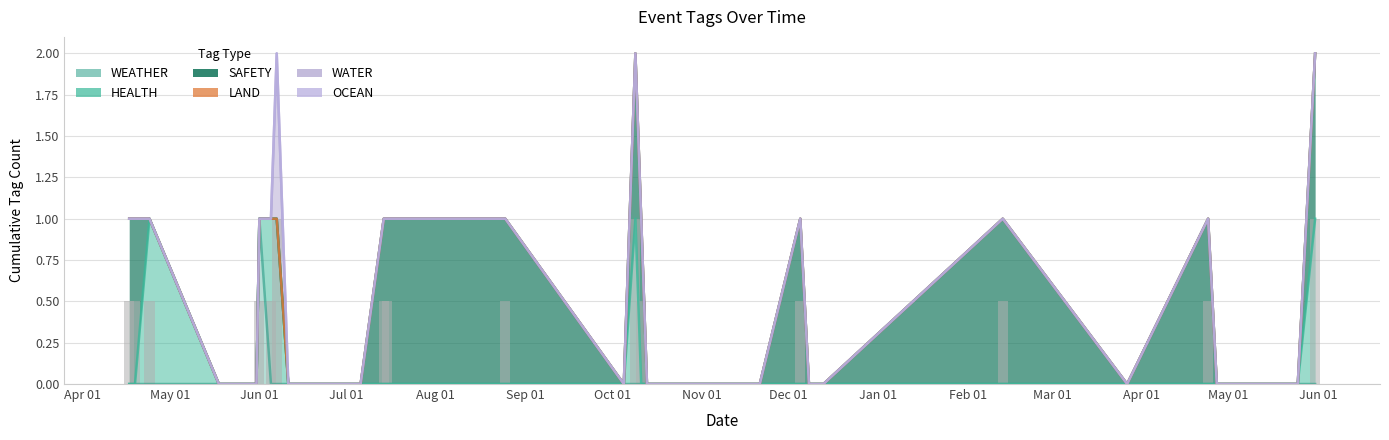

At how many categories does at least one series exceed 0?

15